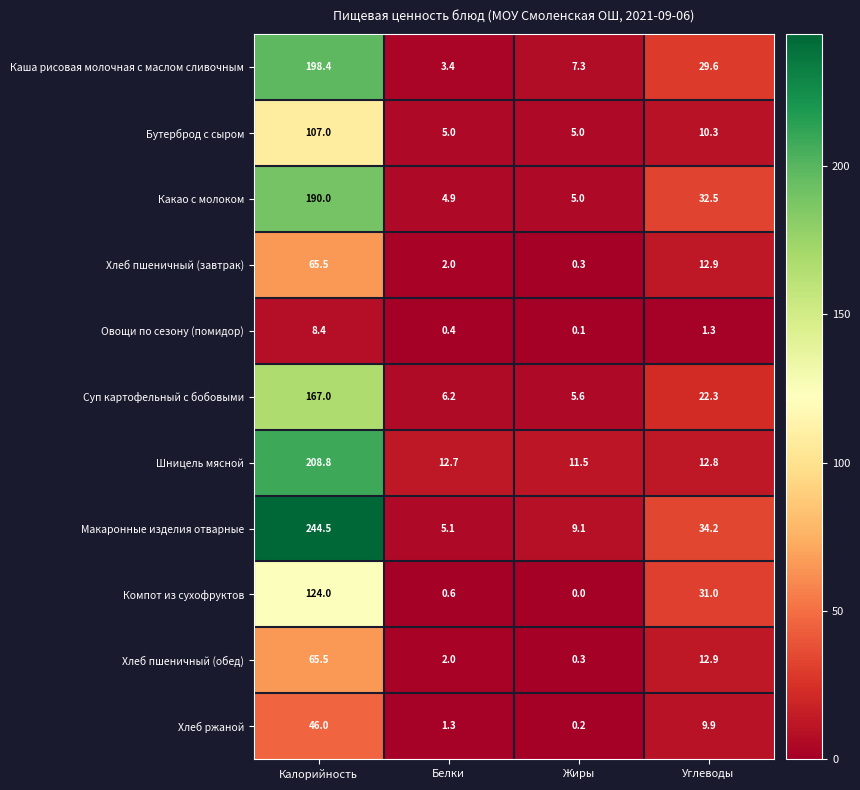

List the labels in order of Каша рисовая молочная с маслом сливочным value, largest first.

Калорийность, Углеводы, Жиры, Белки